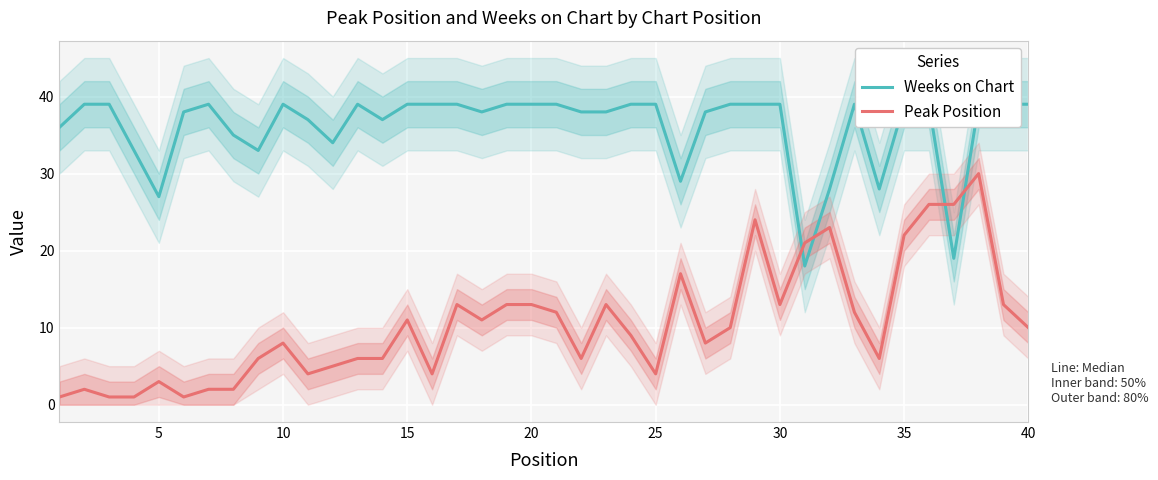

True or false: Peak Position has a value of 13 at 20.

True